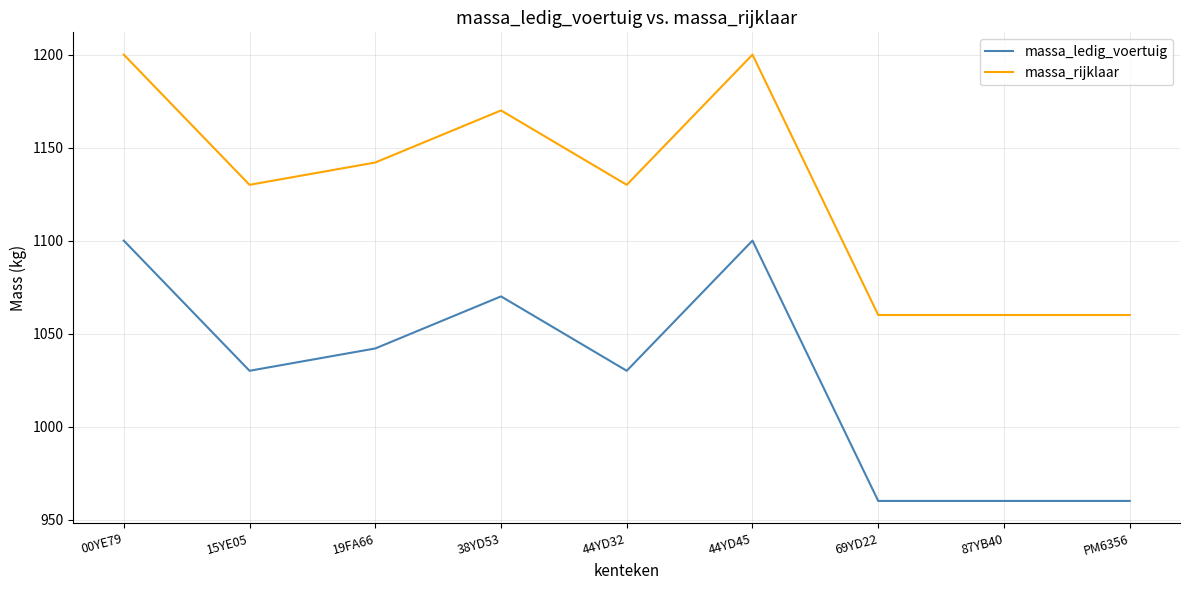

True or false: massa_rijklaar has more than 1 points higher than both neighbors.

True